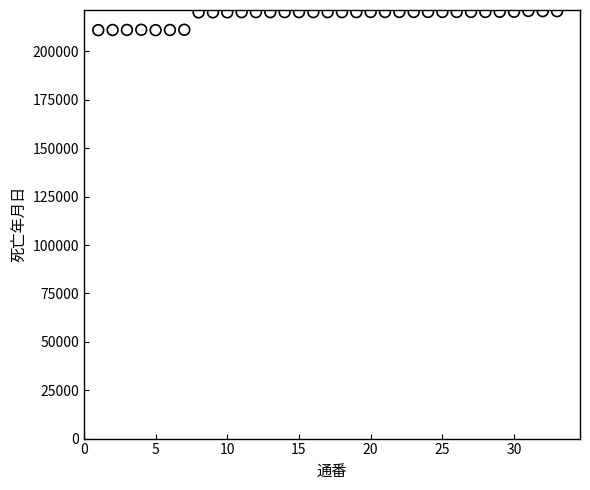

What is the range of Y values (max minus min)?

9918